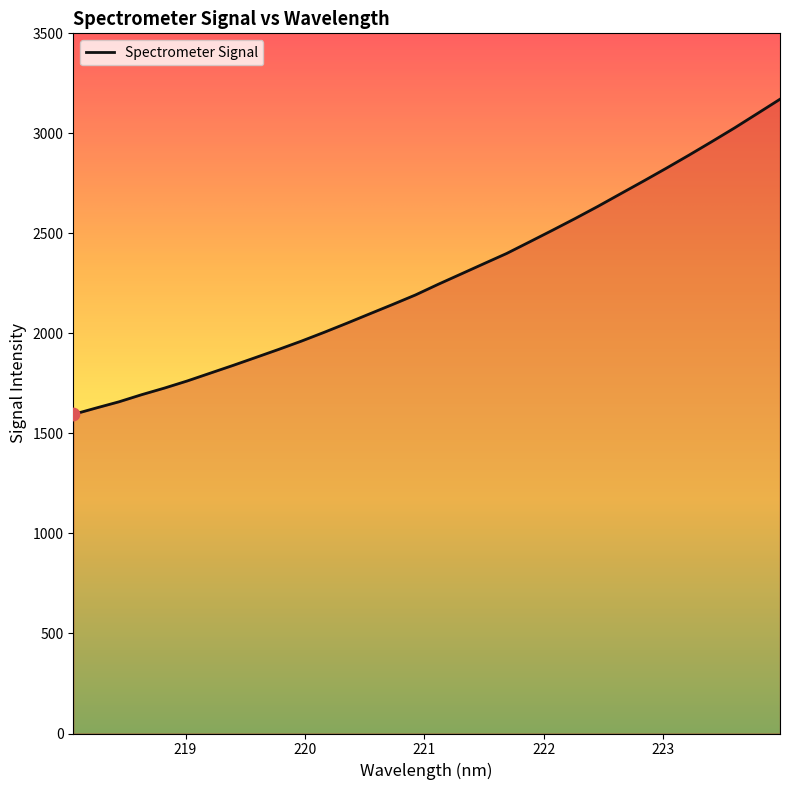

What is the smallest value displayed?

1595.1